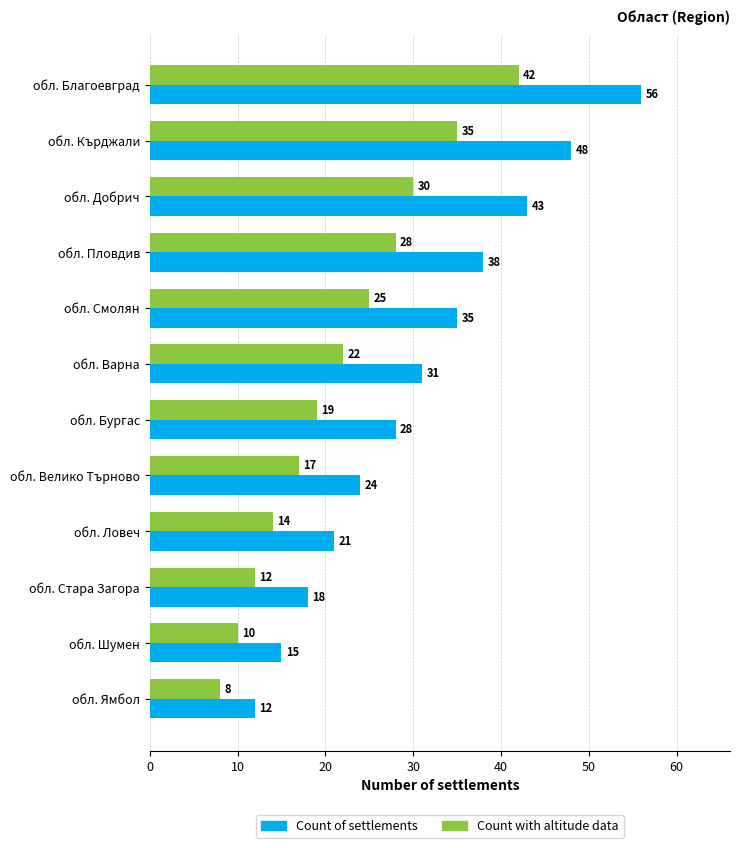

What is the lowest value of the Count of settlements series?

12